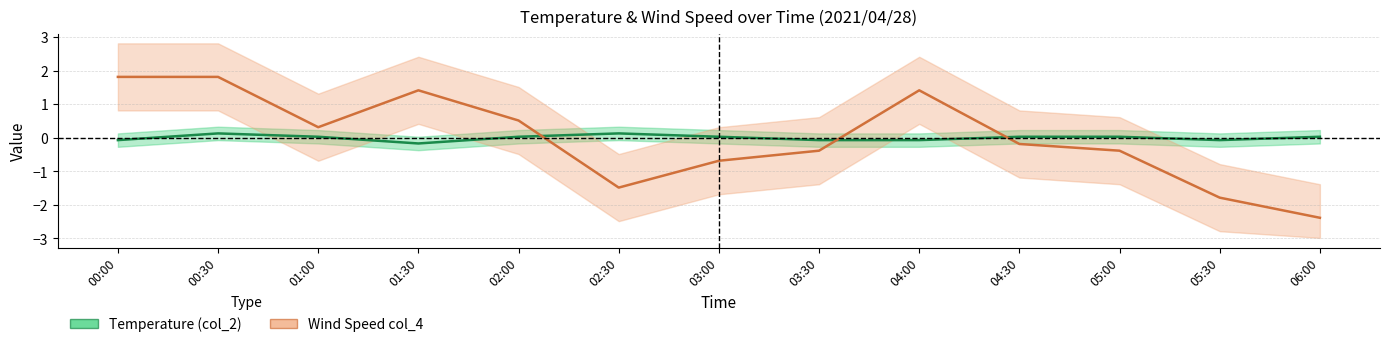

What is the difference between the highest and lowest values at 03:30?

0.3